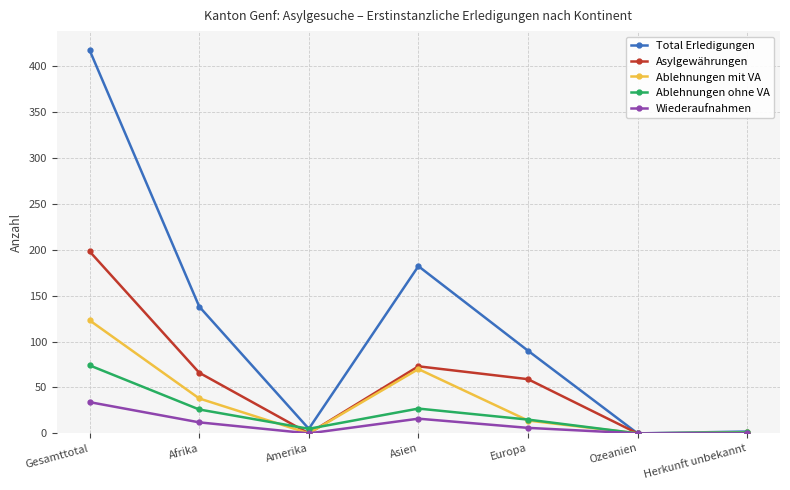

In Wiederaufnahmen, how many points are higher than both neighbors (excluding endpoints)?

1